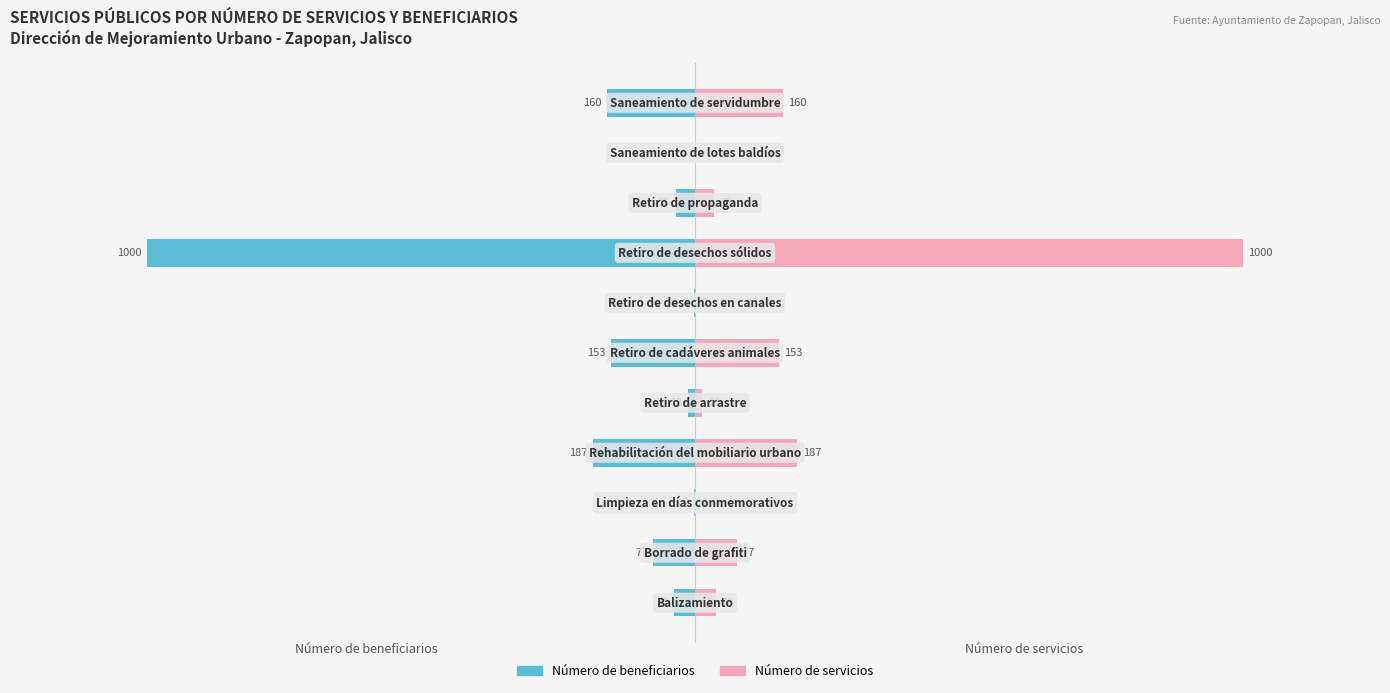

True or false: Número de servicios has a value of 47 at 8.

False